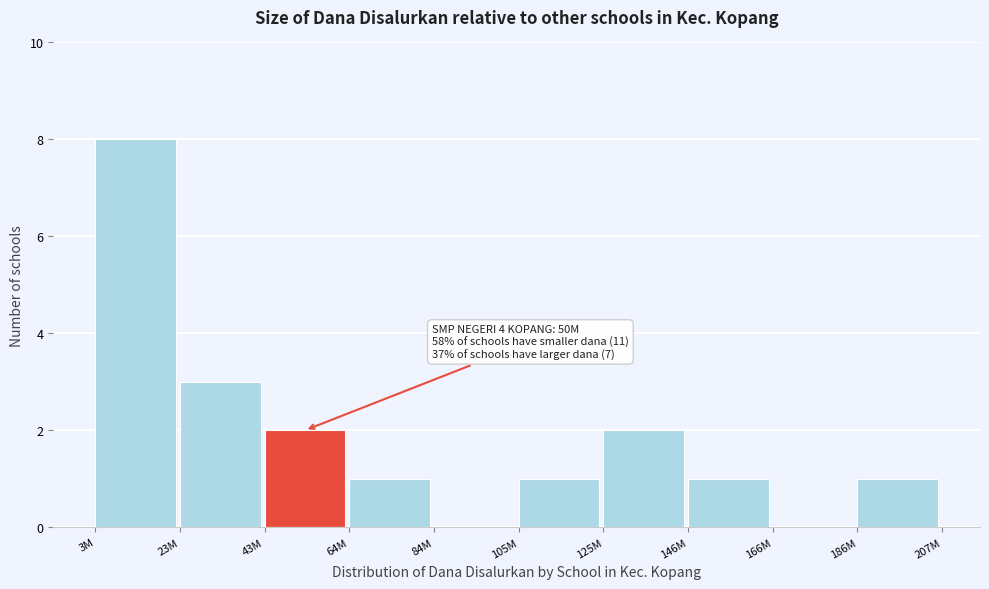

Reading right to left, transcribe all the data shown in this chart.

186M=1	166M=0	146M=1	125M=2	105M=1	84M=0	64M=1	43M=2	23M=3	3M=8